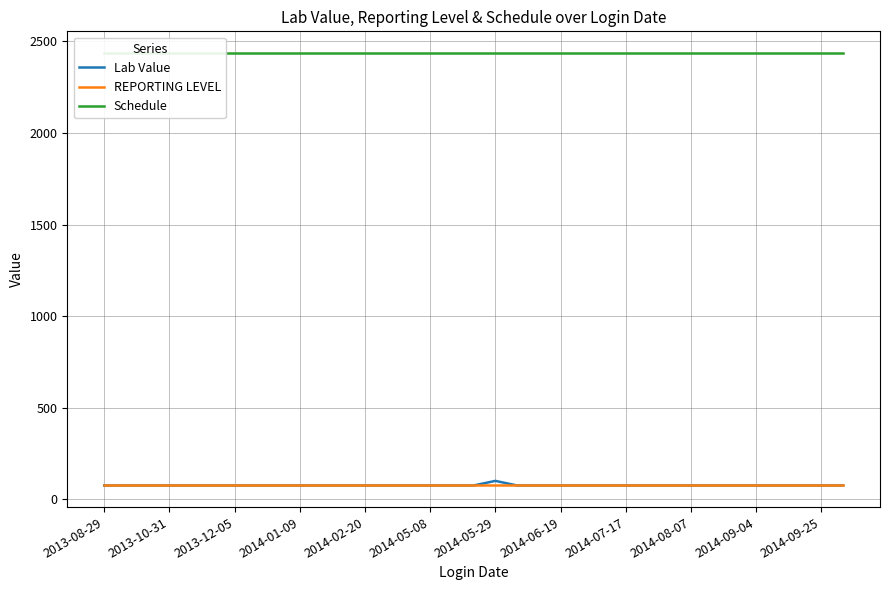

The value of Lab Value at 2014-05-29 is 100. True or false?

True